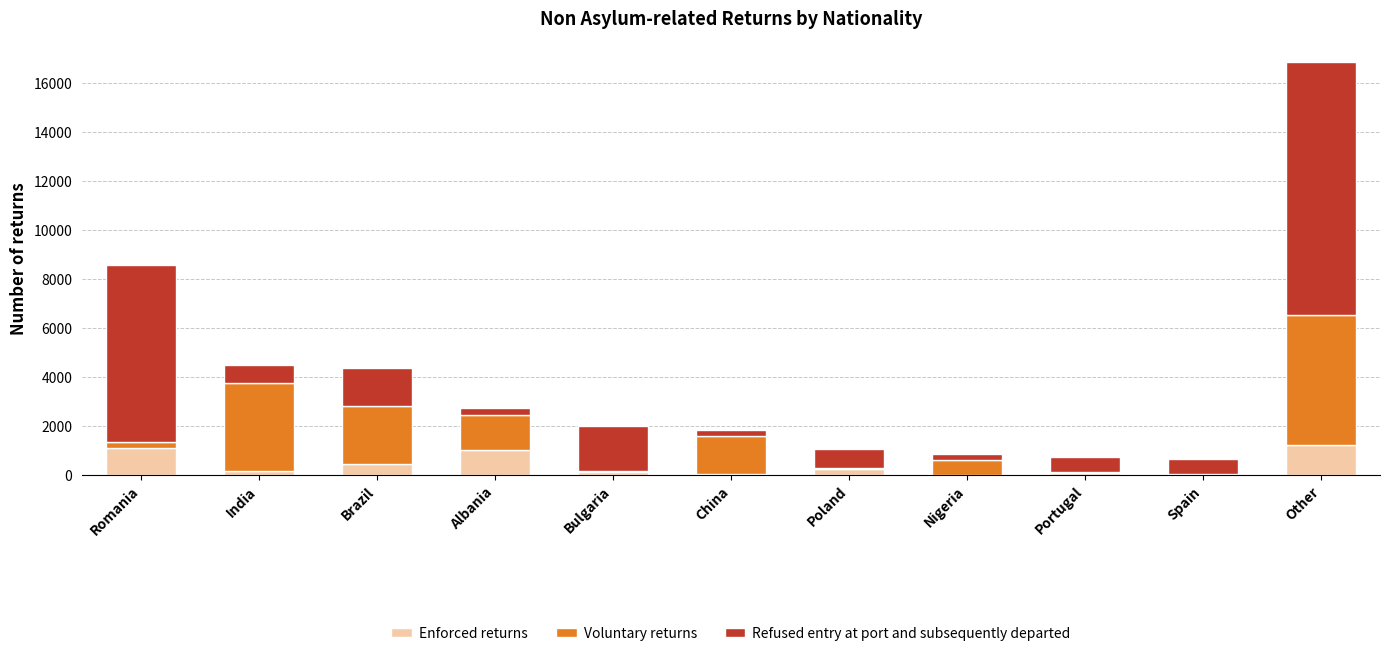

What is the maximum value for Enforced returns?

1230